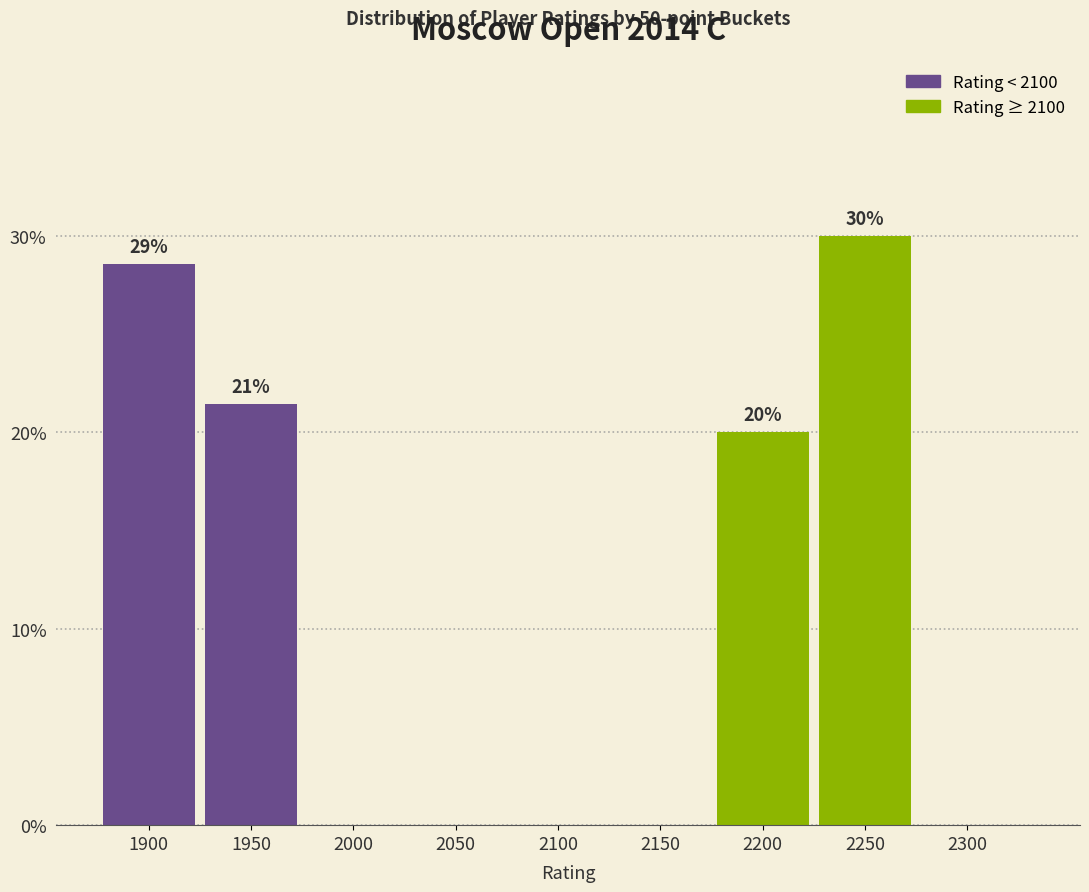

Reading left to right, transcribe all the data shown in this chart.

1900=28.6	1950=21.4	2000=0.0	2050=0.0	2100=0.0	2150=0.0	2200=20.0	2250=30.0	2300=0.0